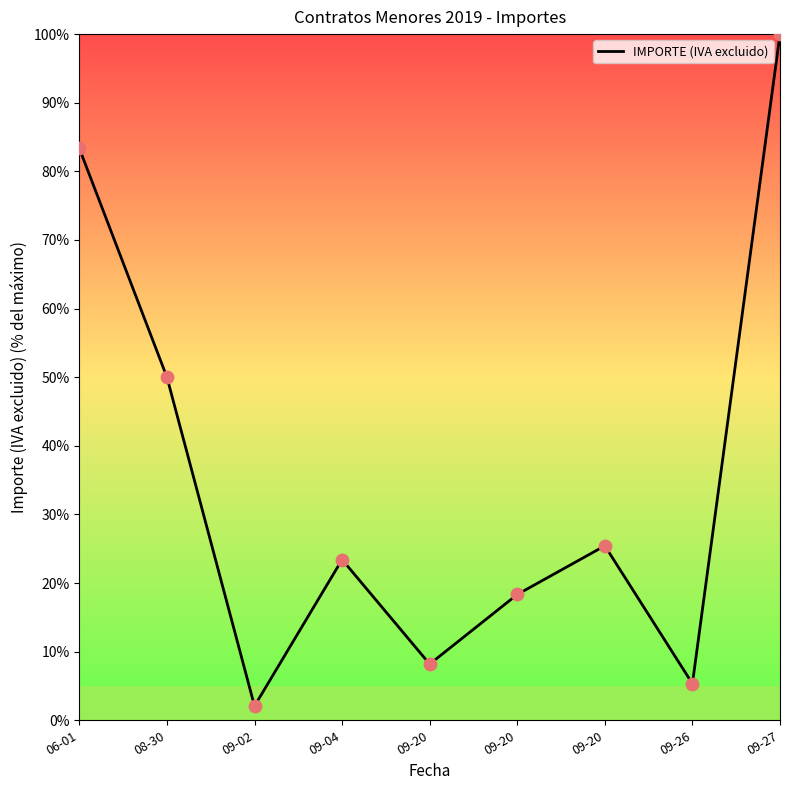

Is this an area chart (filled region under the line)?

Yes